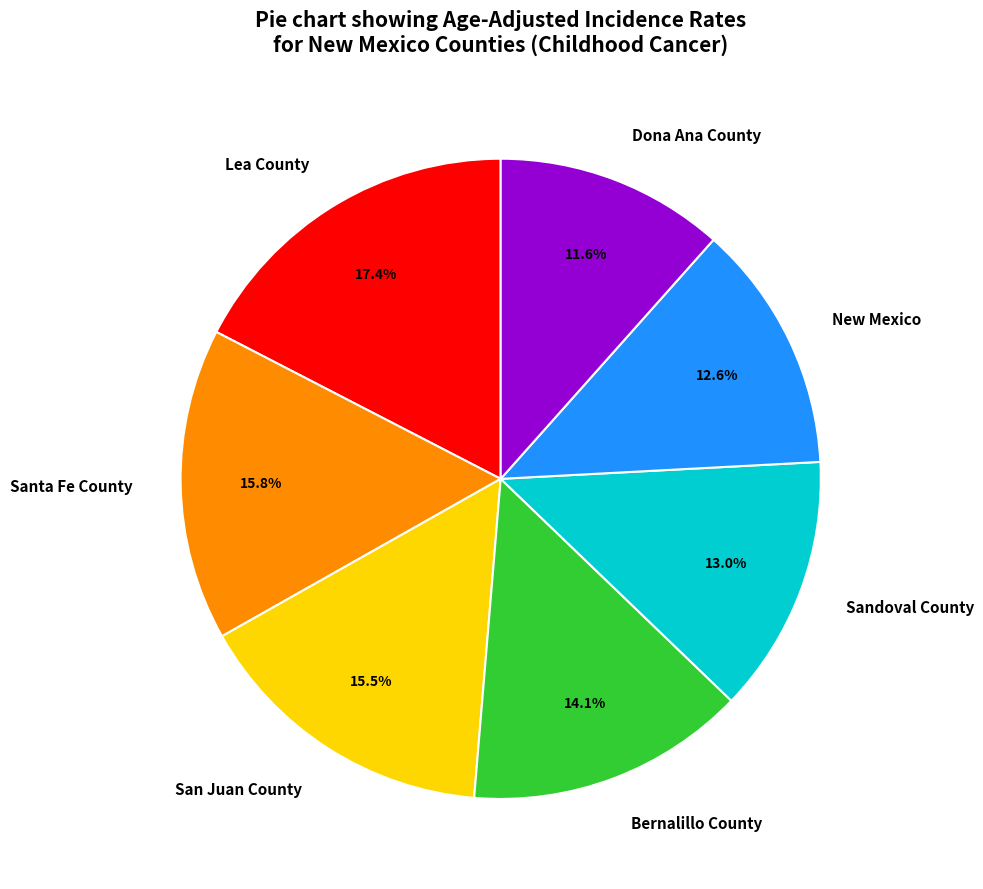

Is there a majority slice in this chart?

No